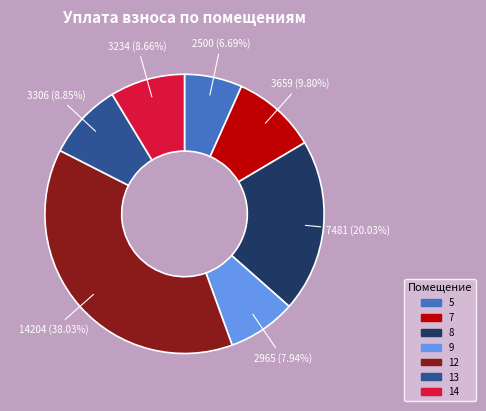

Is there any slice that represents more than half of the pie?

No